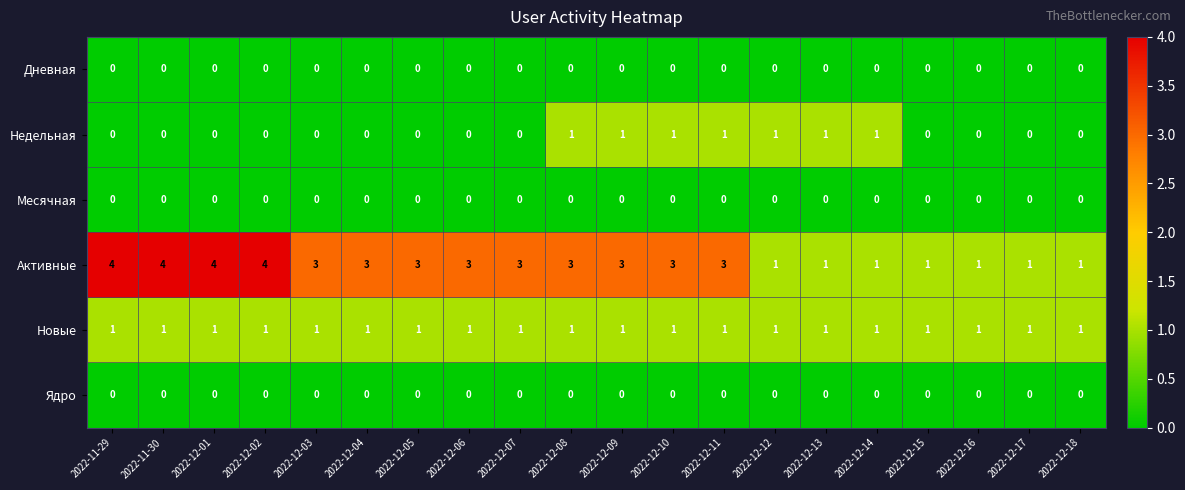

Count the number of data series in this chart.

6